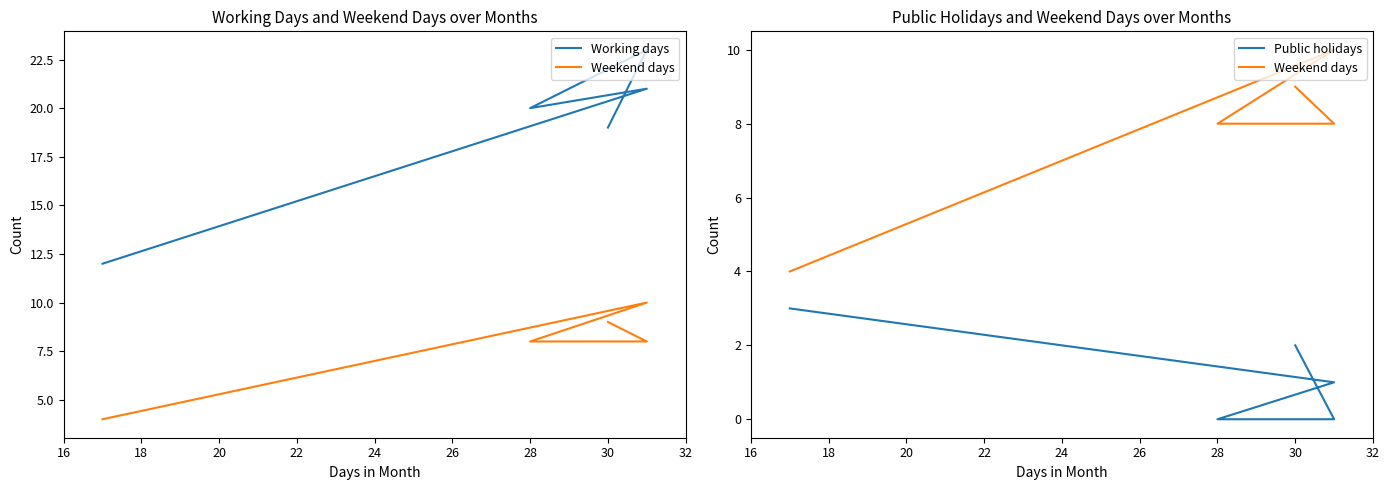

True or false: Public holidays and Working days intersect in this chart.

False